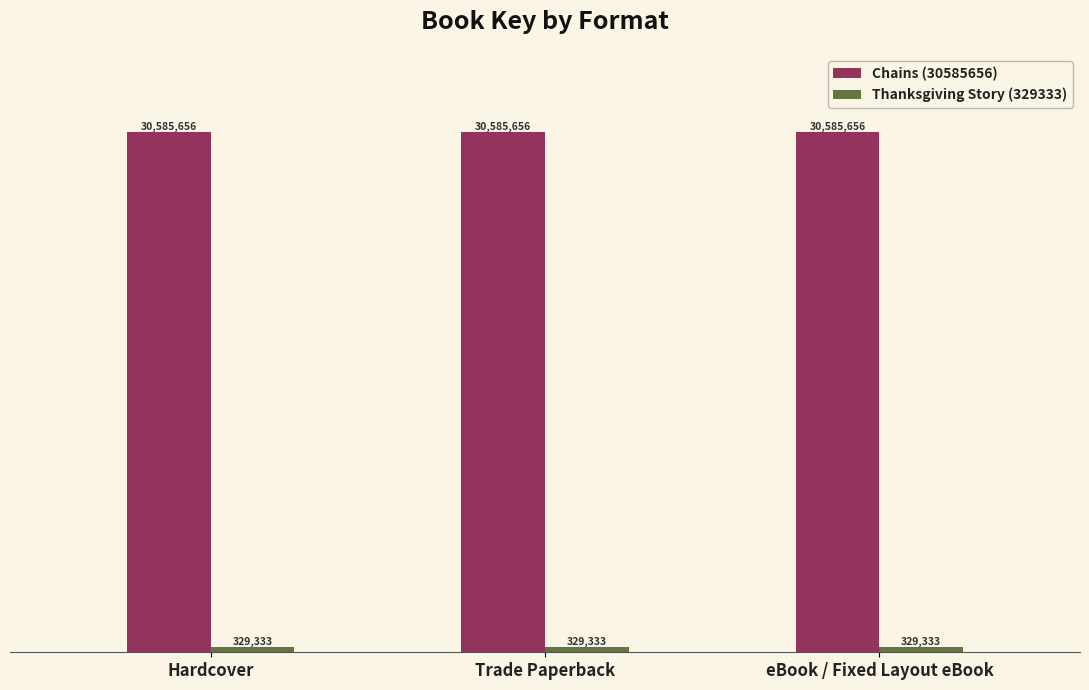

What is the total value across all series at Hardcover?

30914989